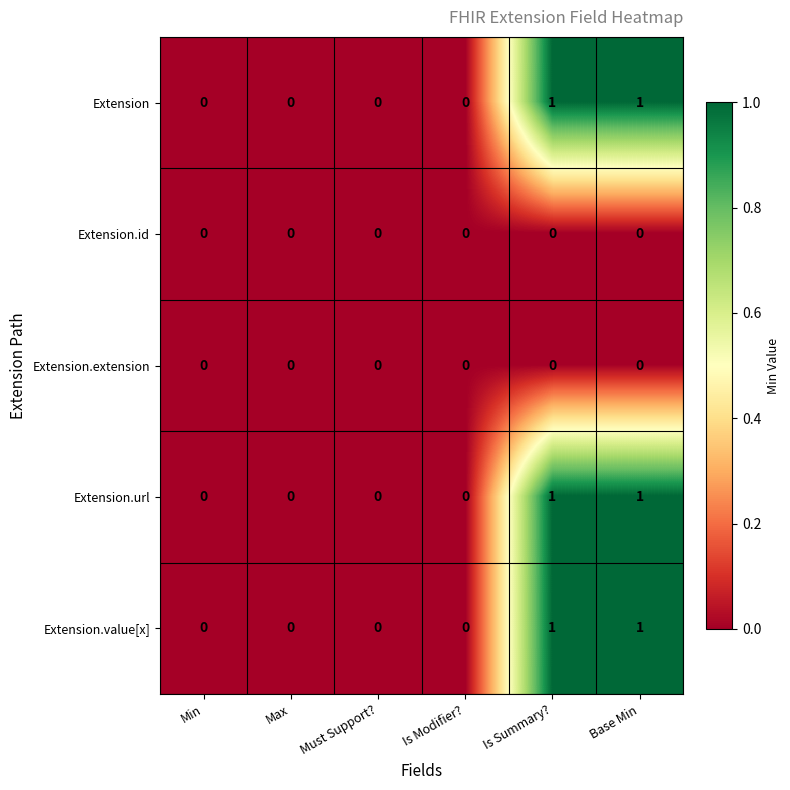

Is it true that Extension.value[x] equals 1 at Max?

False